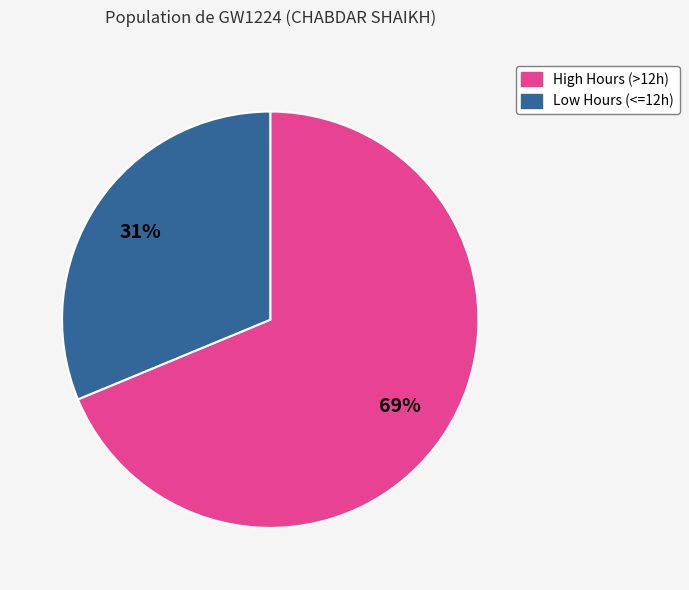

Combined, do 69% and 31% account for over 50%?

Yes